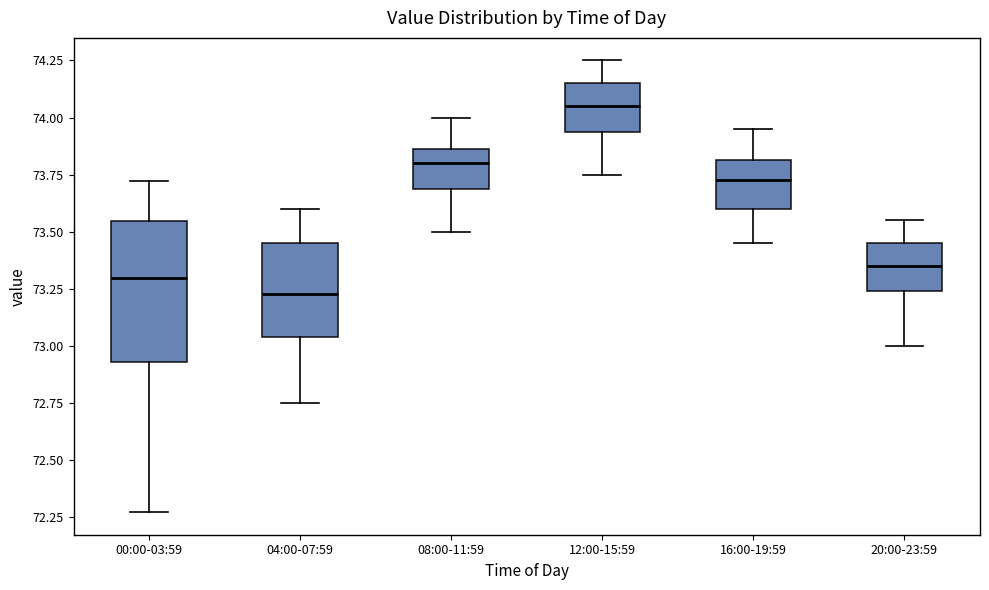

Comparing the boxes themselves (not the whiskers), which one is the tallest?

00:00-03:59